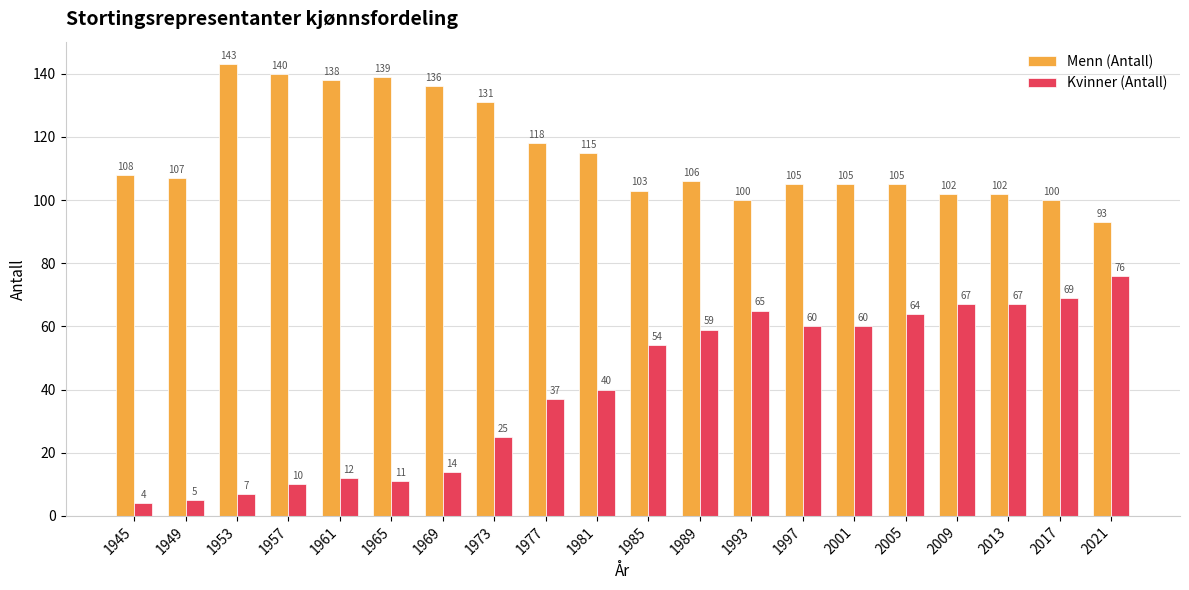

What is the value of the Kvinner (Antall) bar at the 8th from the left?

25